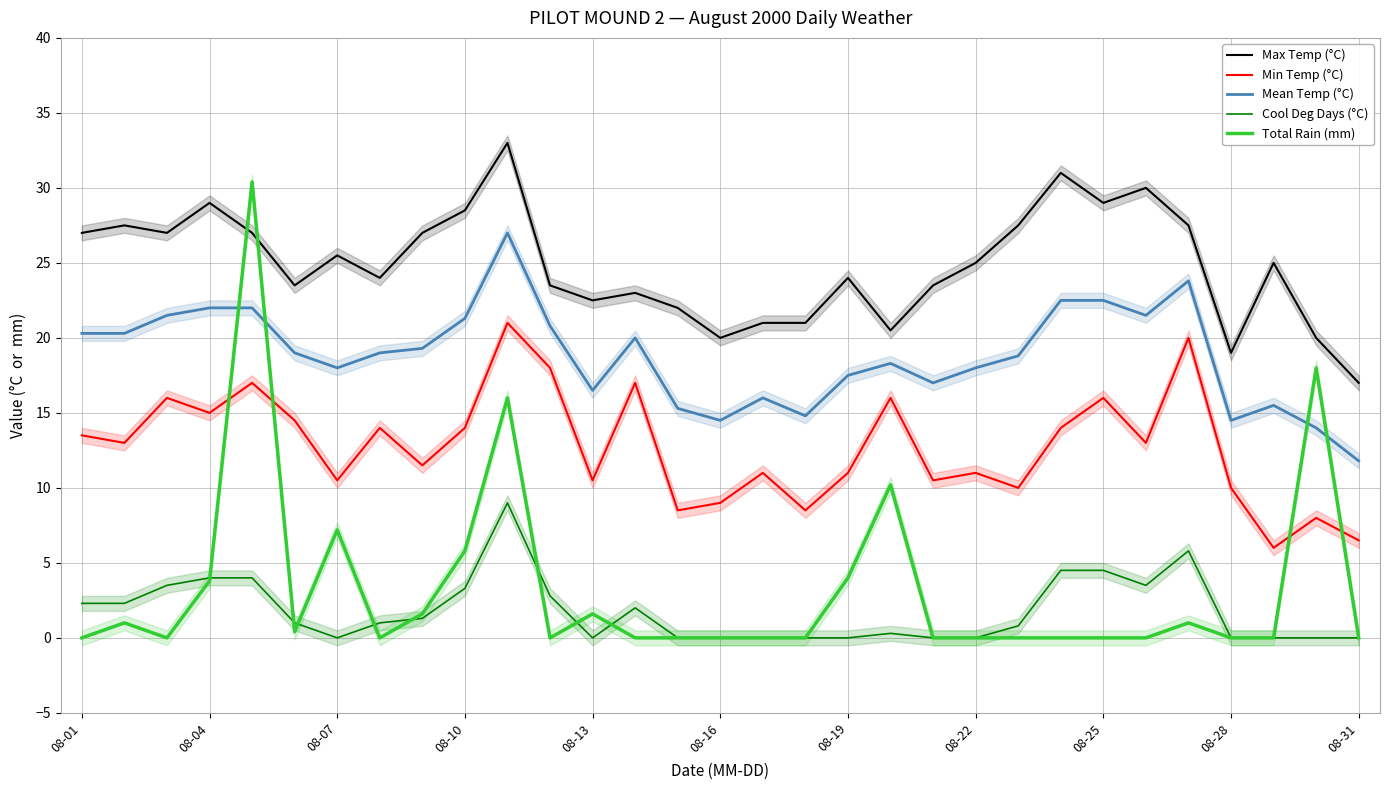

Is it true that Mean Temp (°C) equals 11.0 at 08-19?

False